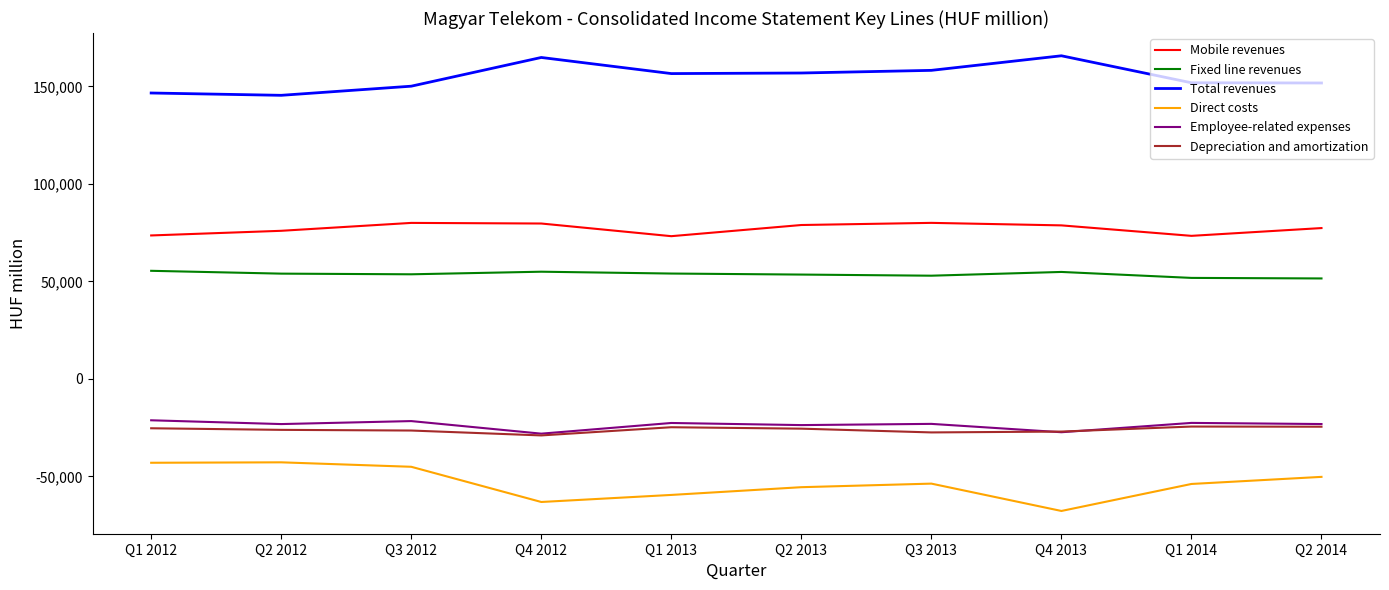

True or false: Mobile revenues and Employee-related expenses intersect in this chart.

False